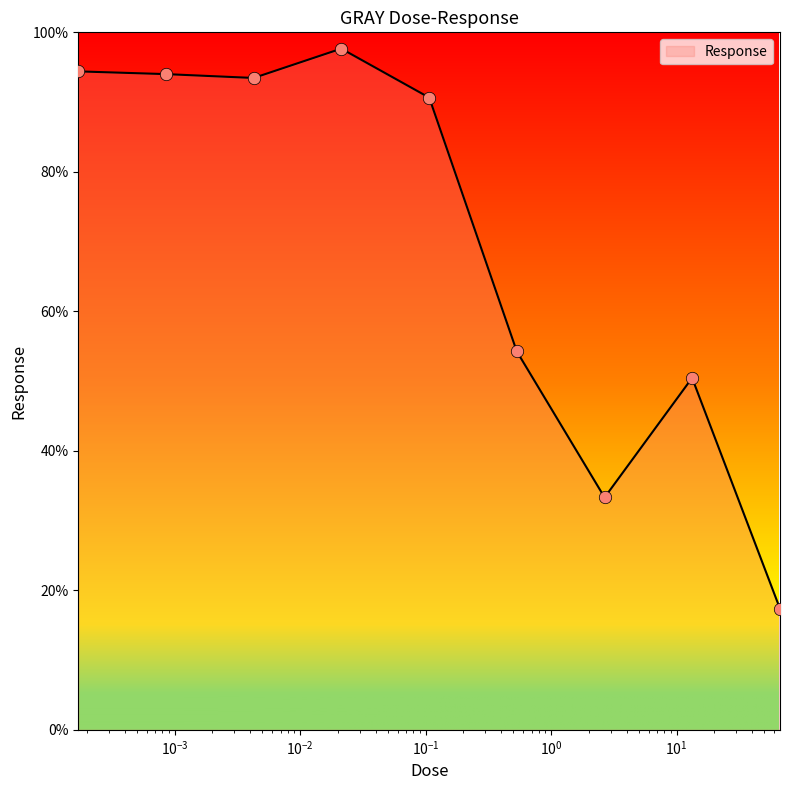

What is the difference between the maximum and minimum values?

80.3